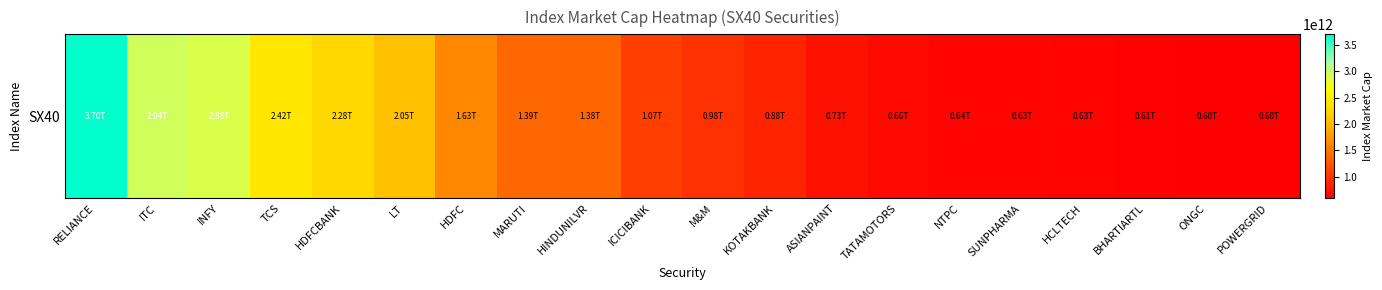

What is the sum of all values?

28662370076503.1